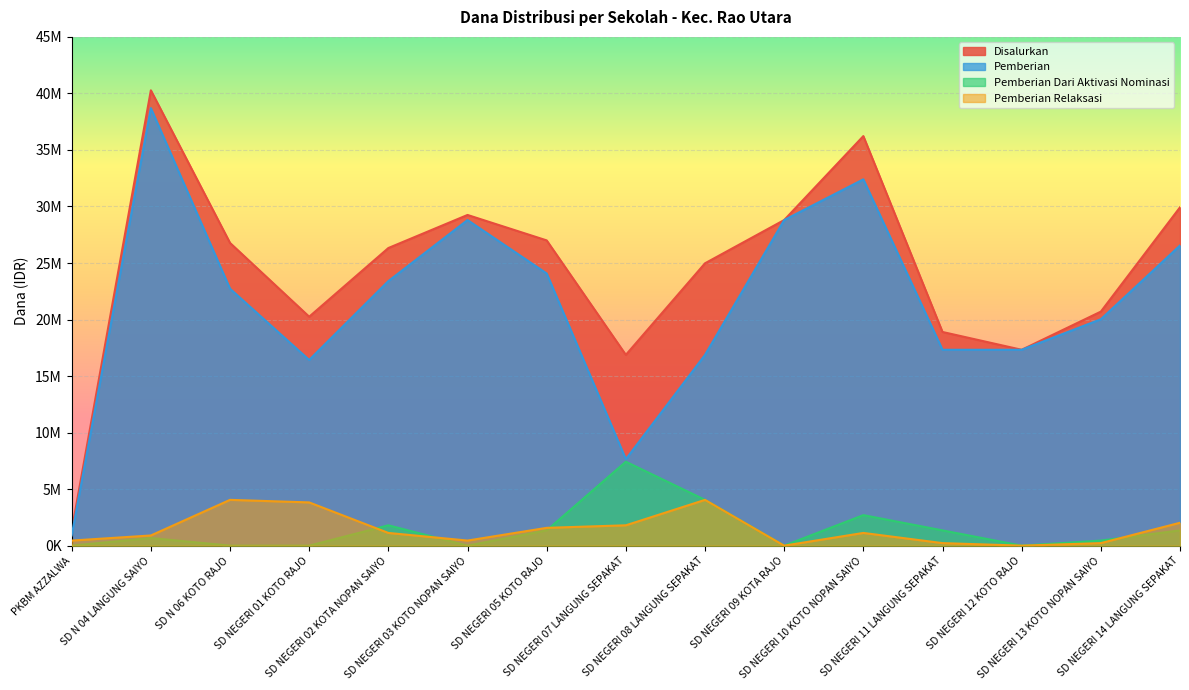

What are all the series names shown in the legend?

Disalurkan, Pemberian, Pemberian Dari Aktivasi Nominasi, Pemberian Relaksasi